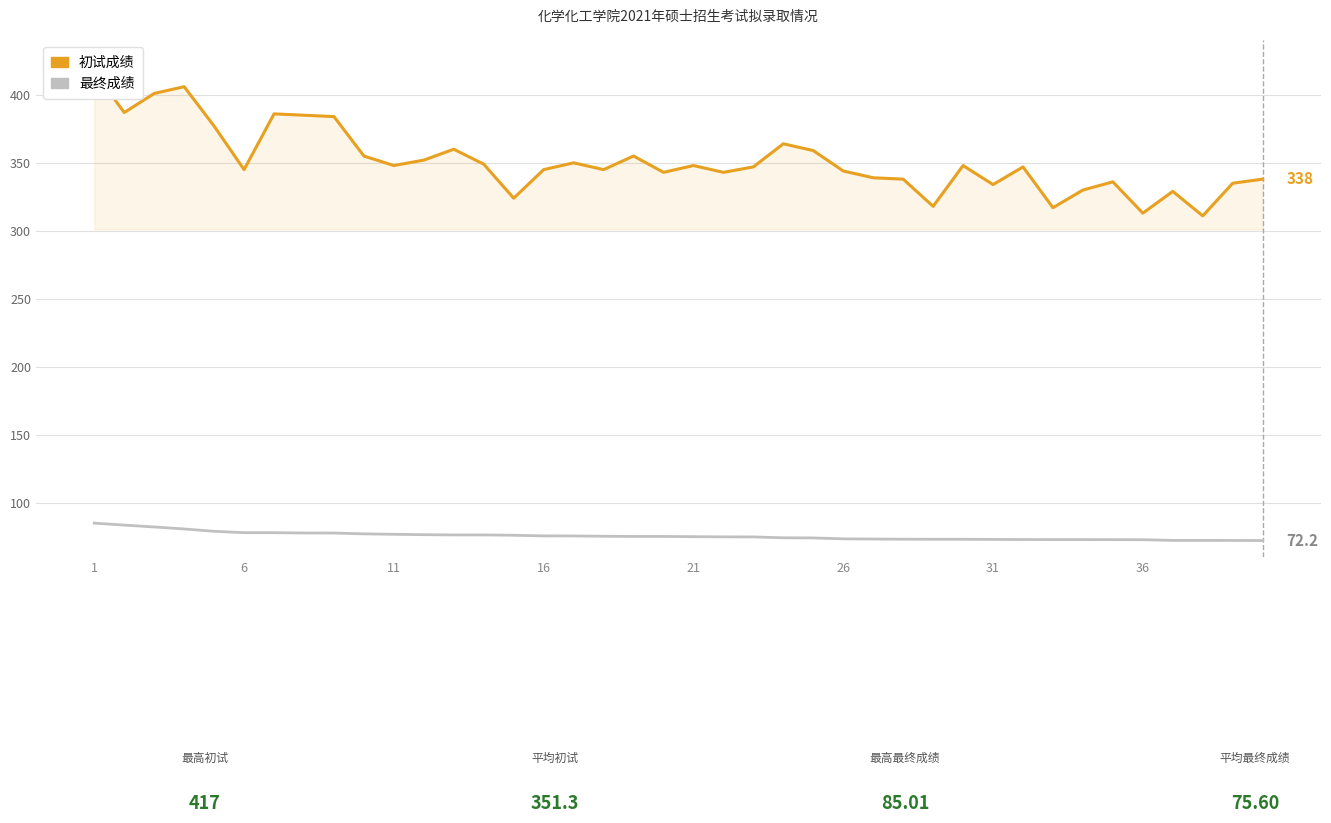

True or false: 初试成绩 and 最终成绩 cross at least once.

False